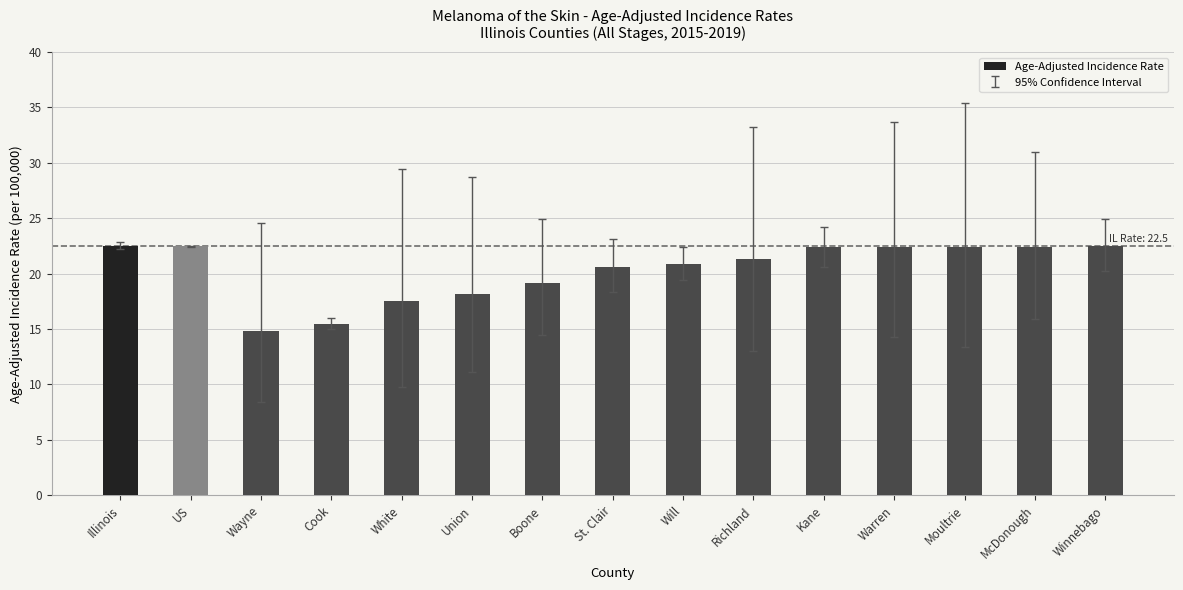

What is the label of the 13th bar from the right?

Wayne